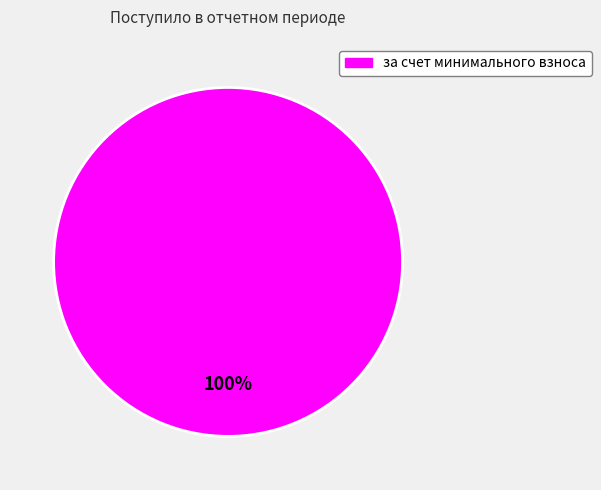

Count the number of slices in the pie.

1